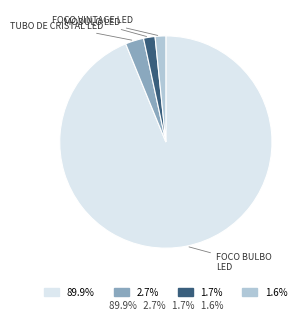

Is there a majority slice in this chart?

Yes